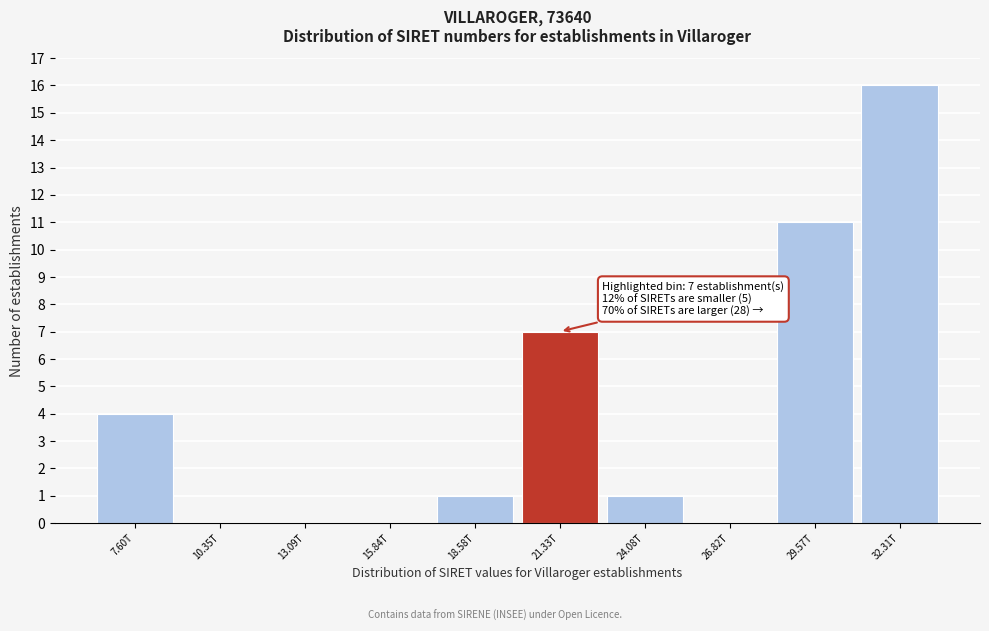

Reading left to right, what are all the values shown in this chart?

7.60T=4	10.35T=0	13.09T=0	15.84T=0	18.58T=1	21.33T=7	24.08T=1	26.82T=0	29.57T=11	32.31T=16